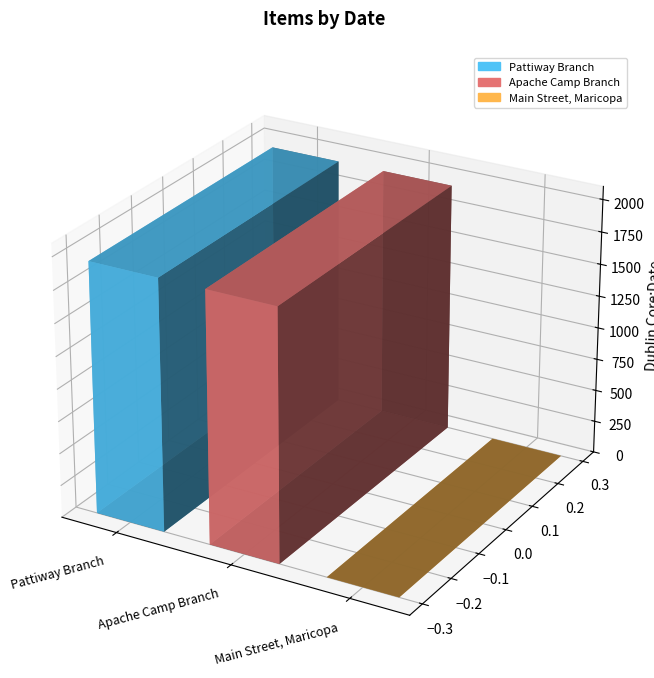

The chart shows a value of 1090 at Main Street, Maricopa. True or false?

False